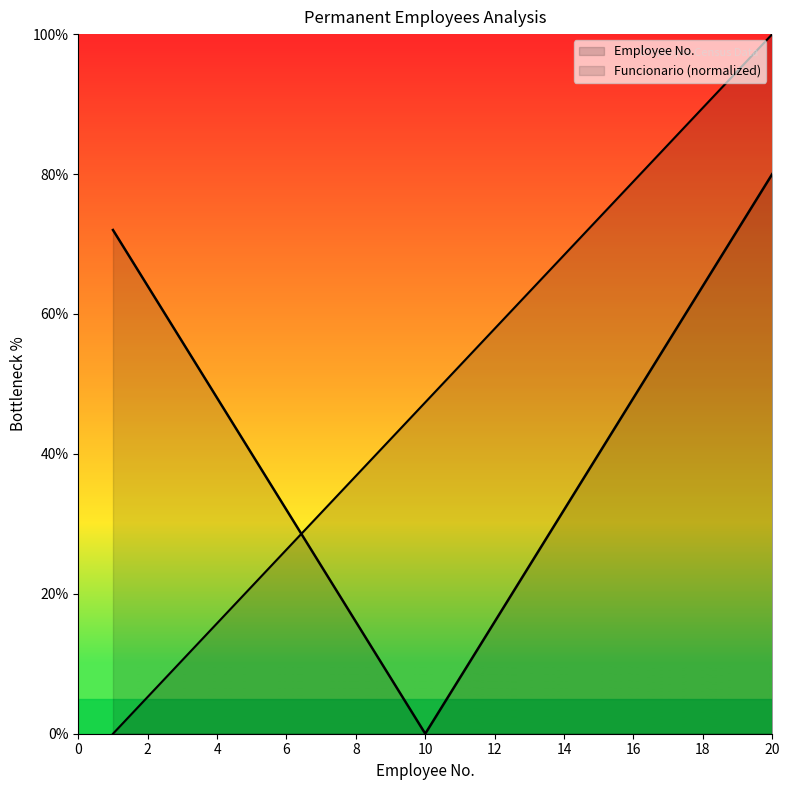

What is the change in value from 9 to 15?

+31.6